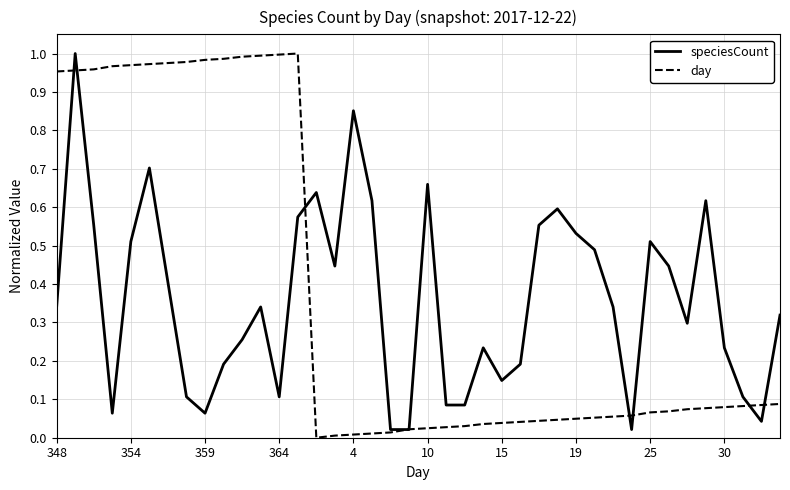

Does the chart display data point markers on the line(s)?

No